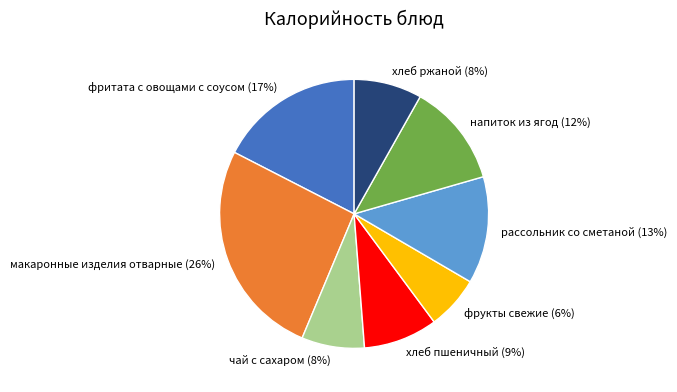

Count the number of slices in the pie.

8